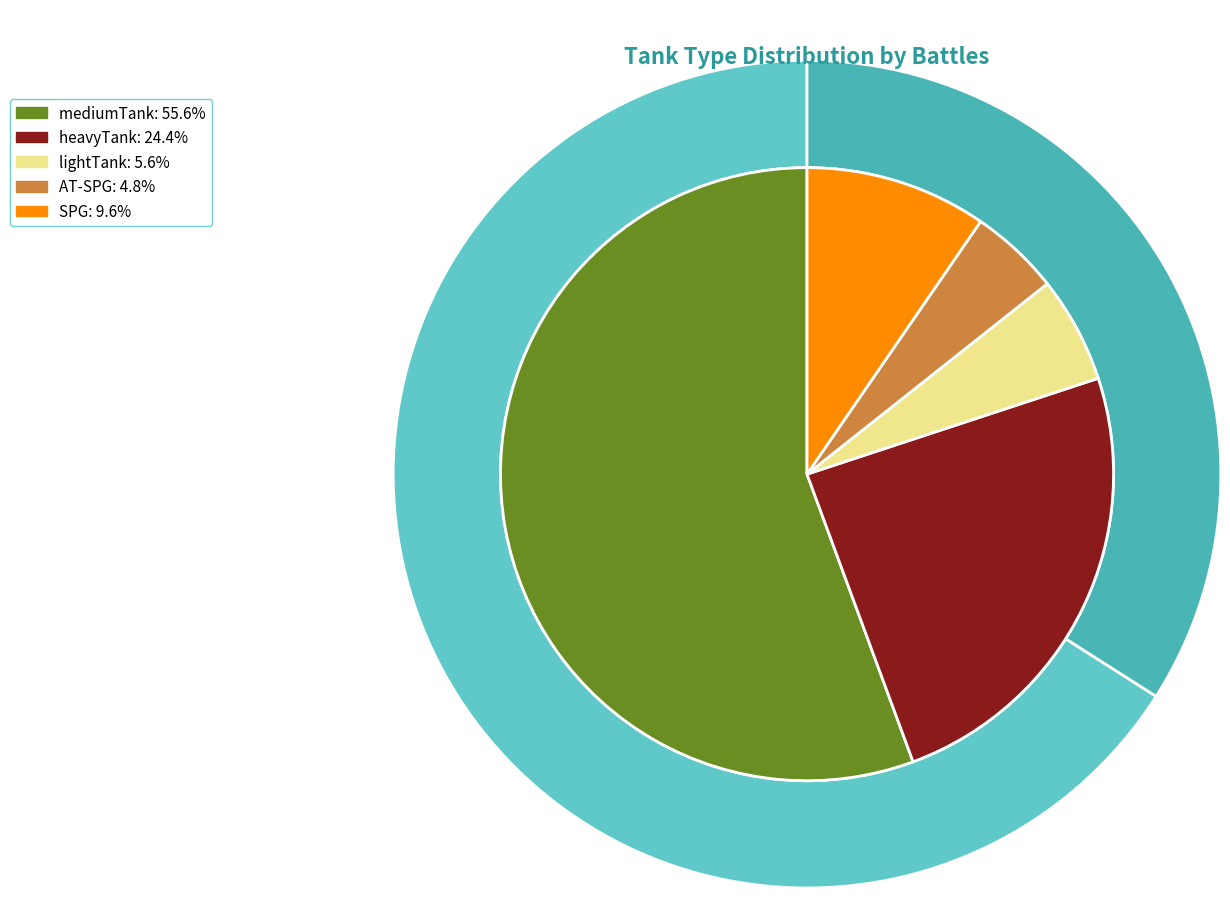

Which has a higher value, mediumTank or heavyTank?

mediumTank